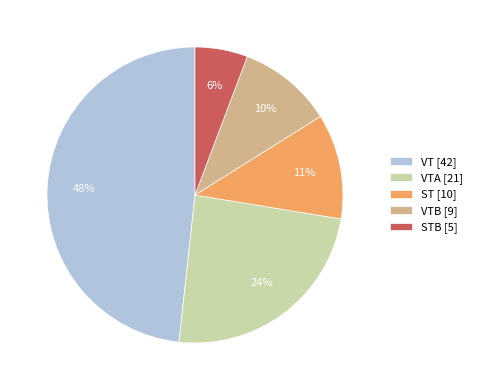

To the nearest percent, what is the average slice percentage?

20%